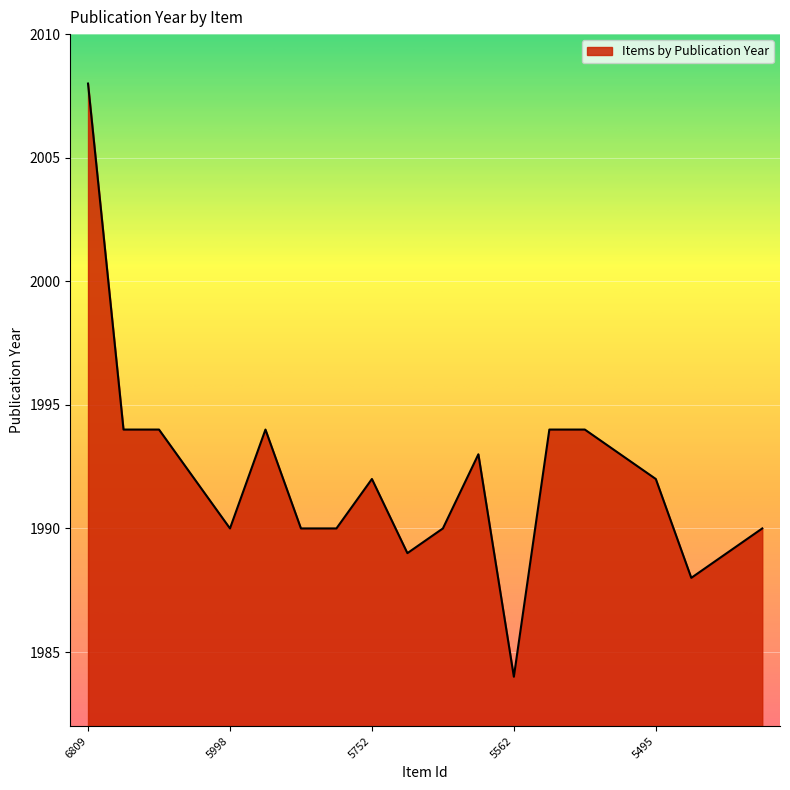

What is the minimum value shown in the chart?

1984